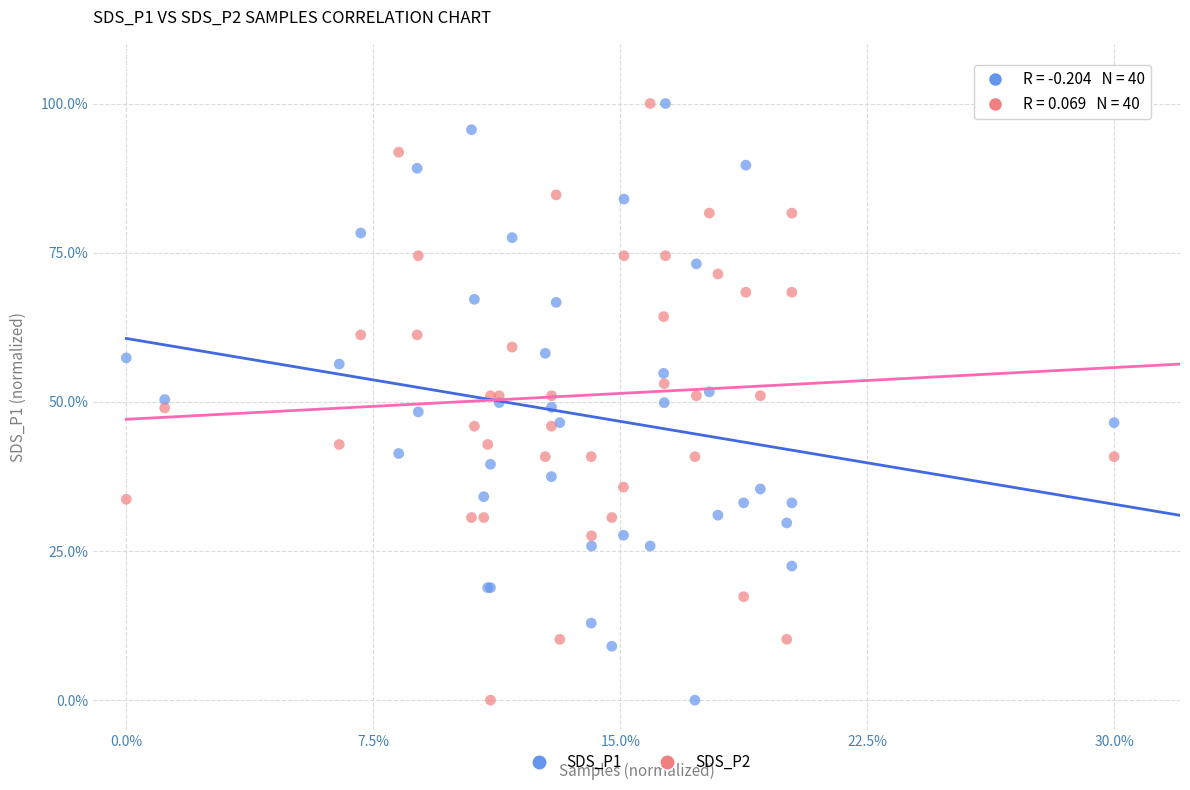

What is the X range (max minus min) for the scatter plot?

30.0